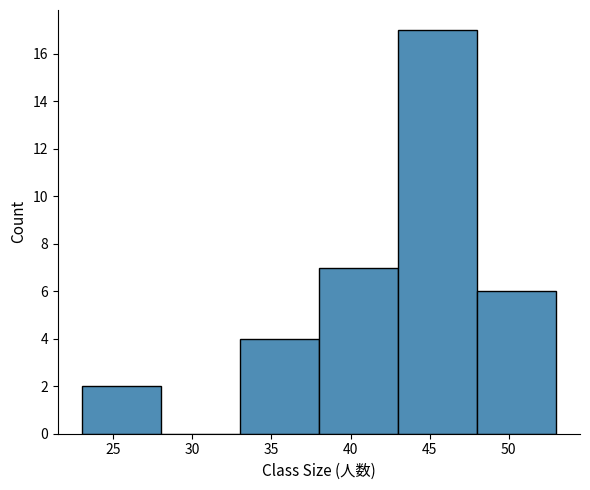

How tall is the bar that spans 33 to 38 on the x-axis? The values are not printed on the chart, so give them approximately, as read against the axis.

4